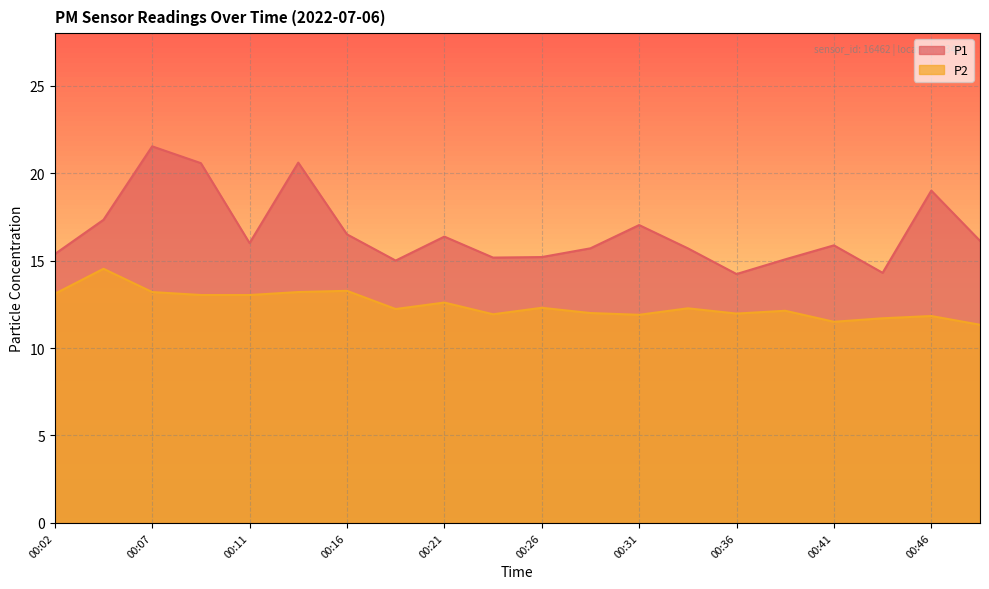

What is the difference between the second highest and minimum values in the P2 series?

1.9